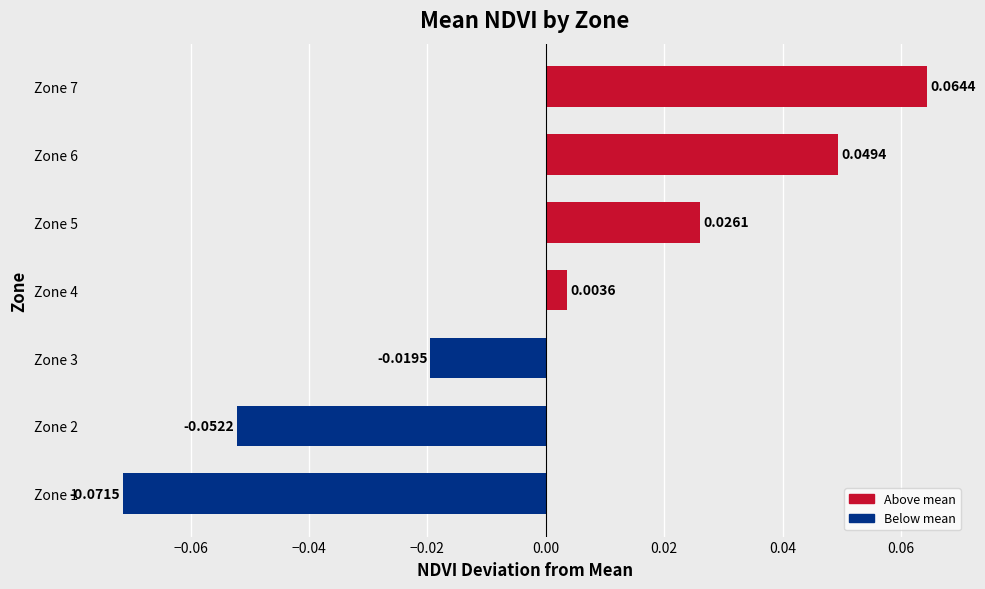

How many negative values are there?

3